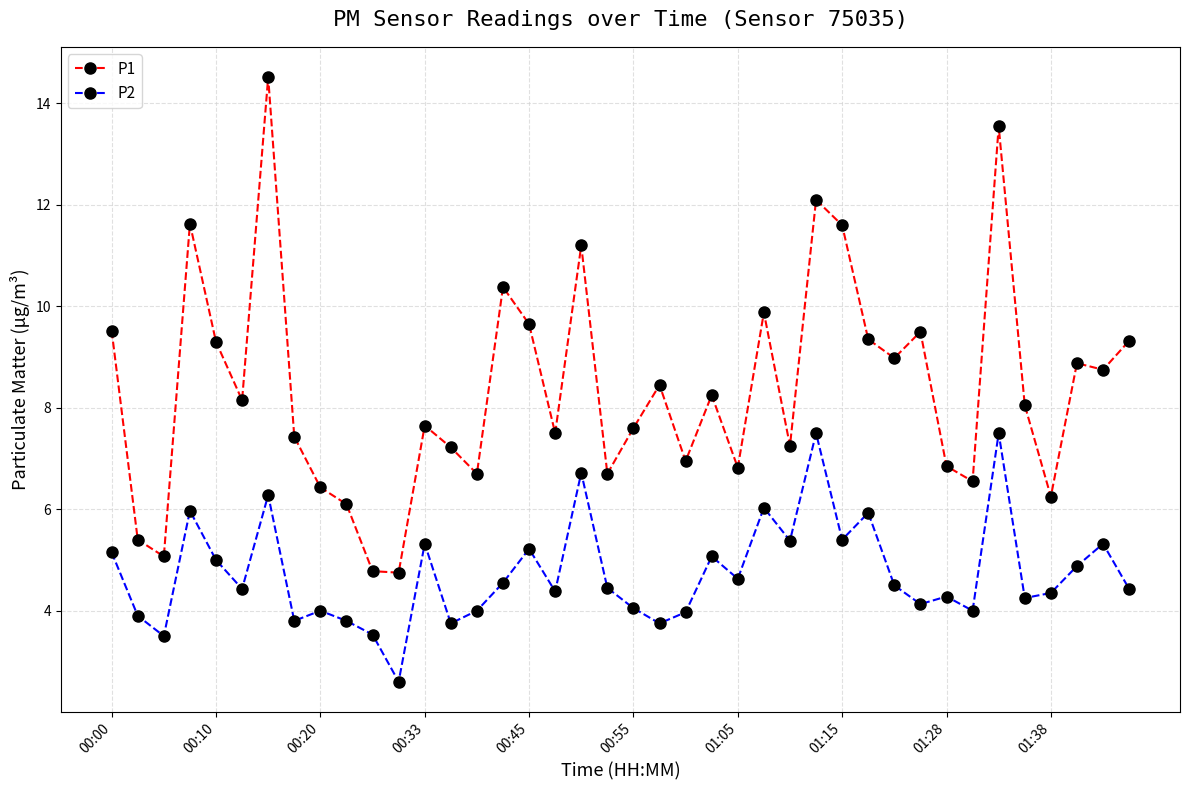

Which series has the widest spread of values?

P1